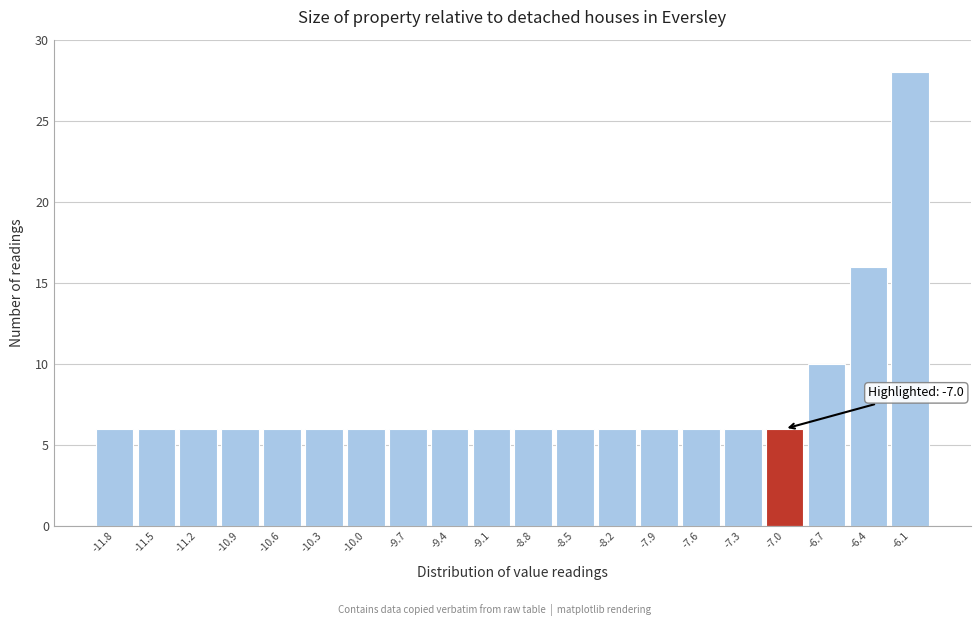

Which range on the x-axis has the tallest bar?

-6.25 to -5.95